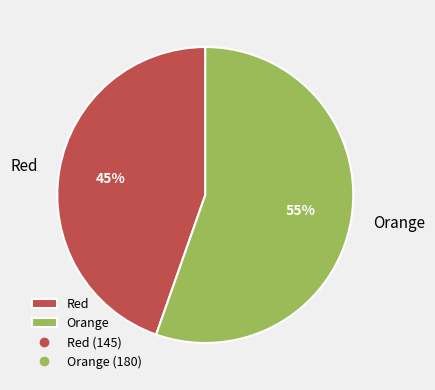

What percentage is the Orange slice, to the nearest percent?

55%